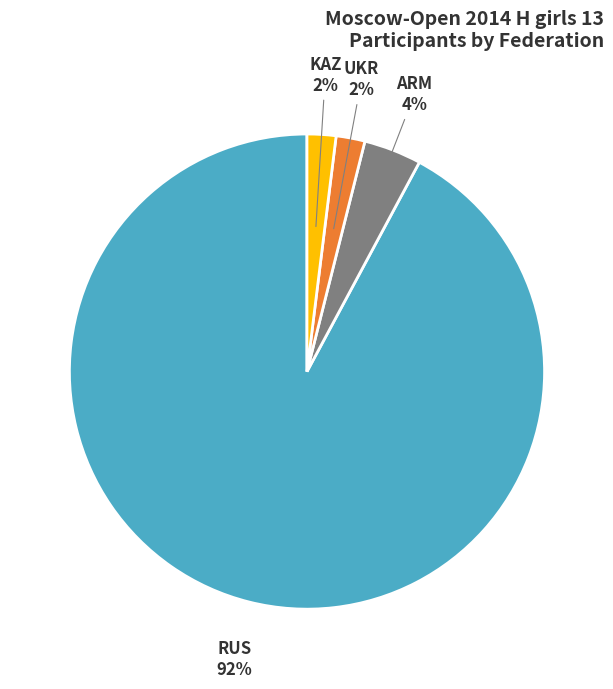

Does any single category account for the majority?

Yes